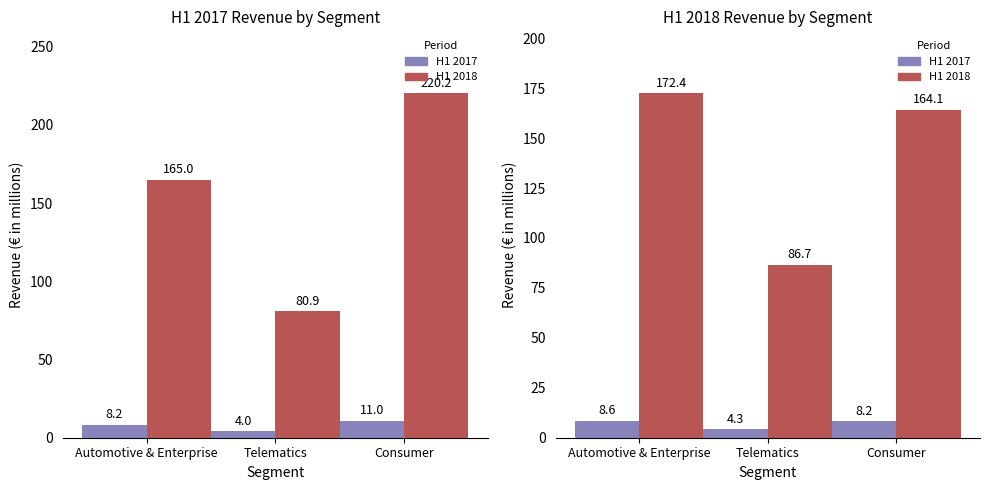

What is the value of the H1 2017 bar at the 1st from the left?

8.6